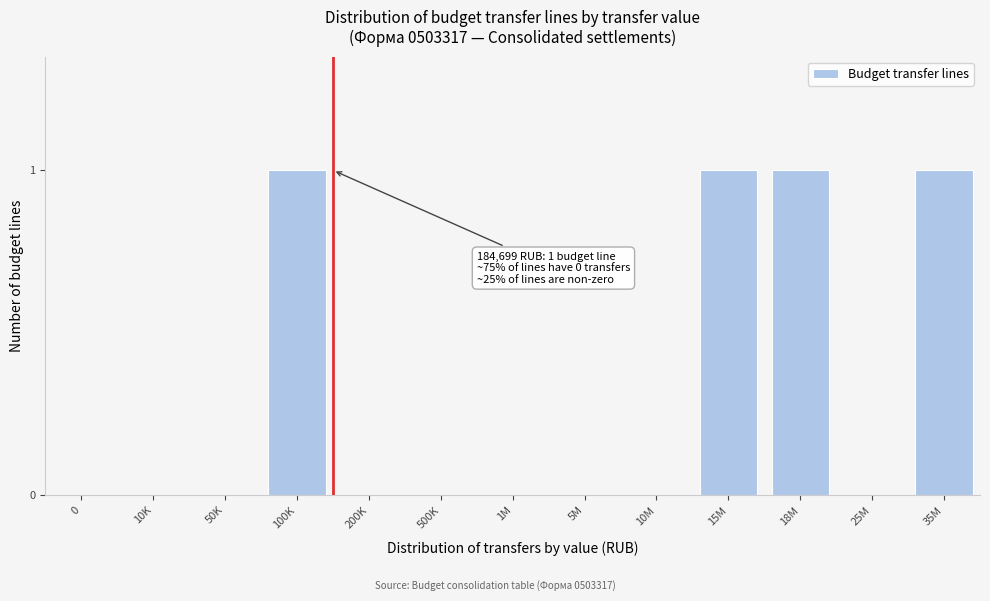

Reading left to right, transcribe all the data shown in this chart.

0=0	10K=0	50K=0	100K=1	200K=0	500K=0	1M=0	5M=0	10M=0	15M=1	18M=1	25M=0	35M=1